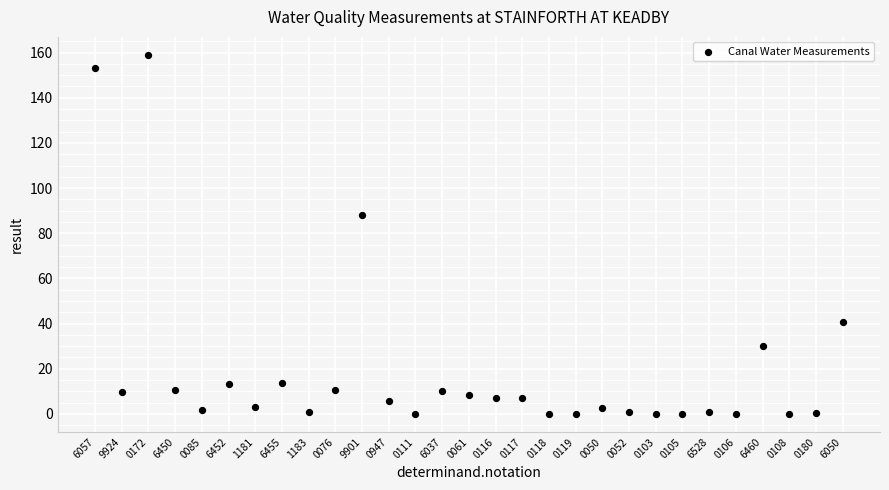

What is the range of Y values (max minus min)?

159.0